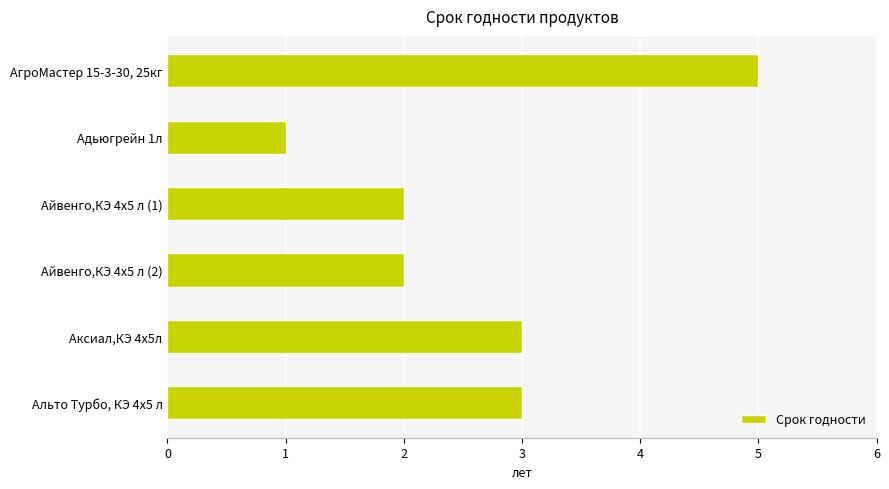

Which has a higher value, Аксиал,КЭ 4х5л or АгроМастер 15-3-30, 25кг?

АгроМастер 15-3-30, 25кг